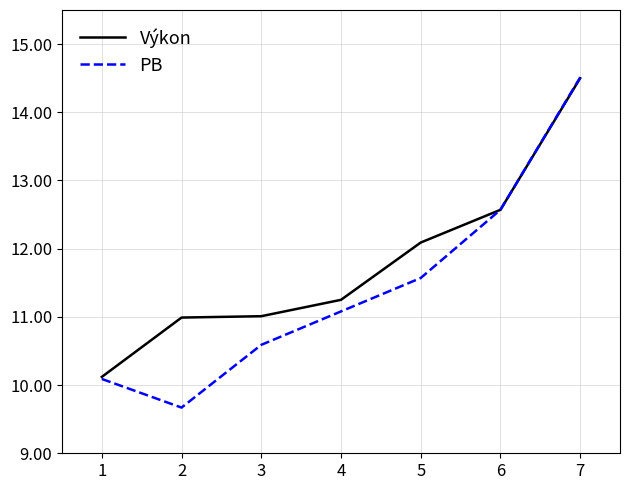

What is the difference between the highest and lowest values at 2?

1.3